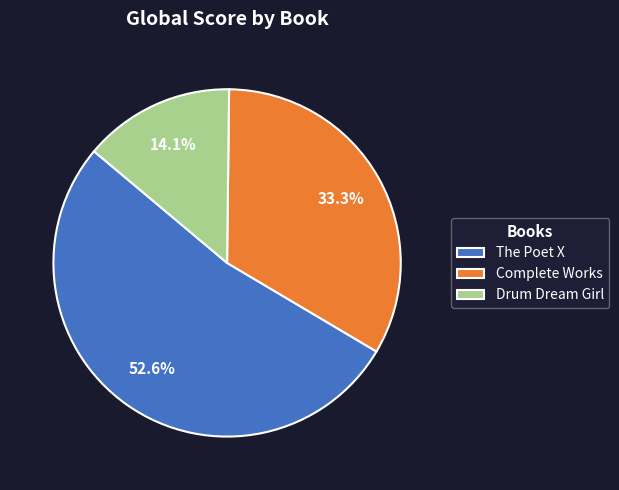

To the nearest percent, what is the combined percentage of Complete Works and Drum Dream Girl?

47%